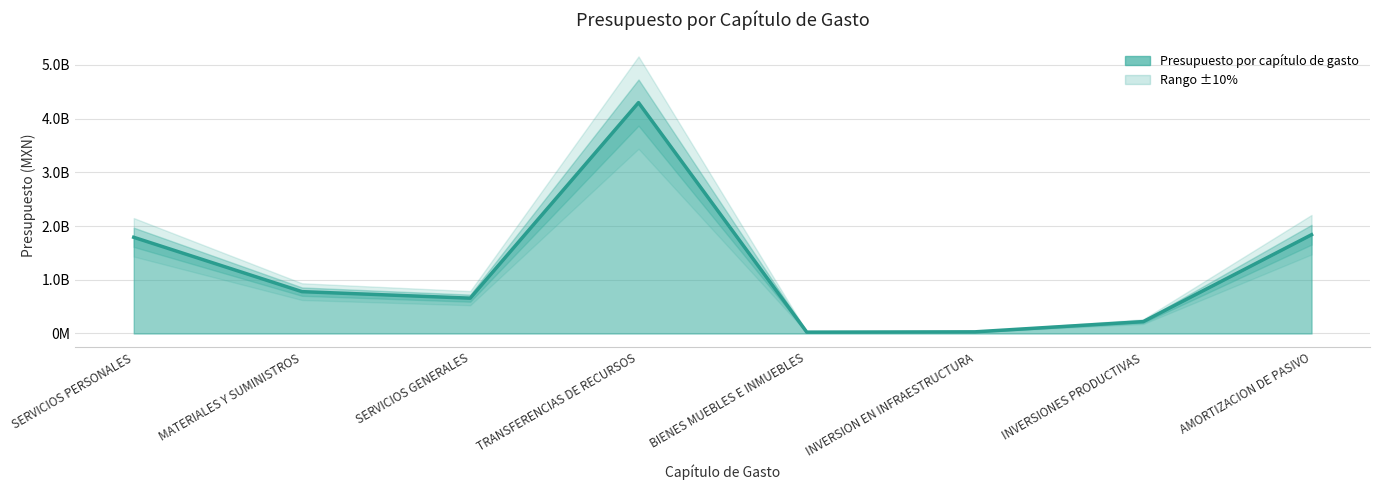

Reading left to right, list all the values displayed in this chart.

SERVICIOS PERSONALES=1789987462.5	MATERIALES Y SUMINISTROS=778587600.7	SERVICIOS GENERALES=657320347.2	TRANSFERENCIAS DE RECURSOS=4296482486.4	BIENES MUEBLES E INMUEBLES=25183662.5	INVERSION EN INFRAESTRUCTURA=30817107.8	INVERSIONES PRODUCTIVAS=220915000.0	AMORTIZACION DE PASIVO=1838062836.0